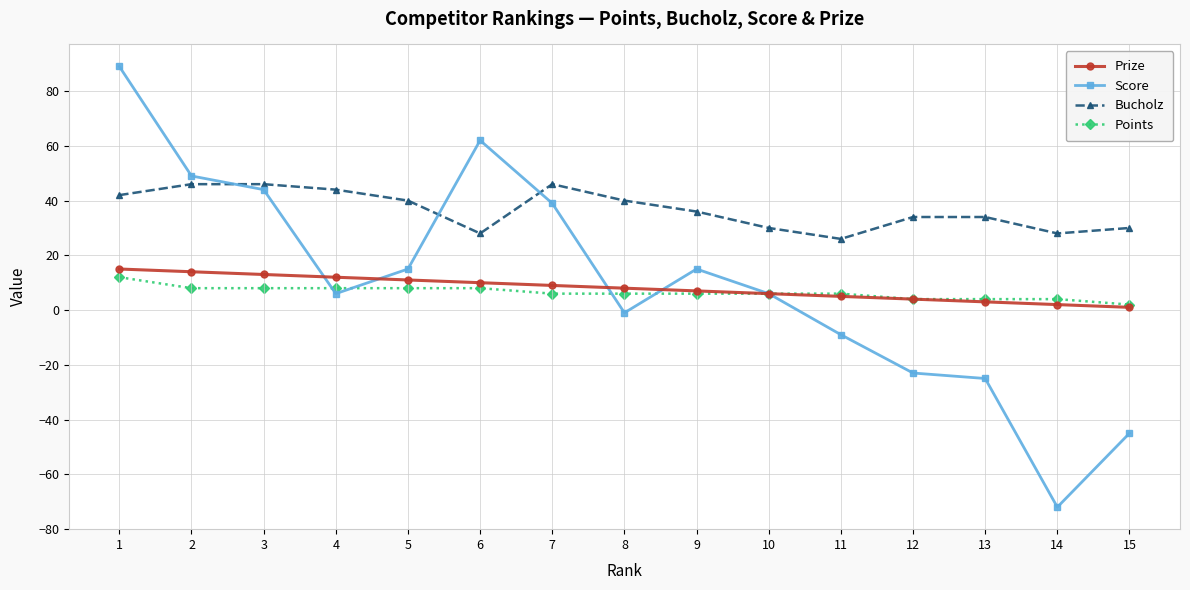

Is it true that Bucholz equals 63 at 2?

False